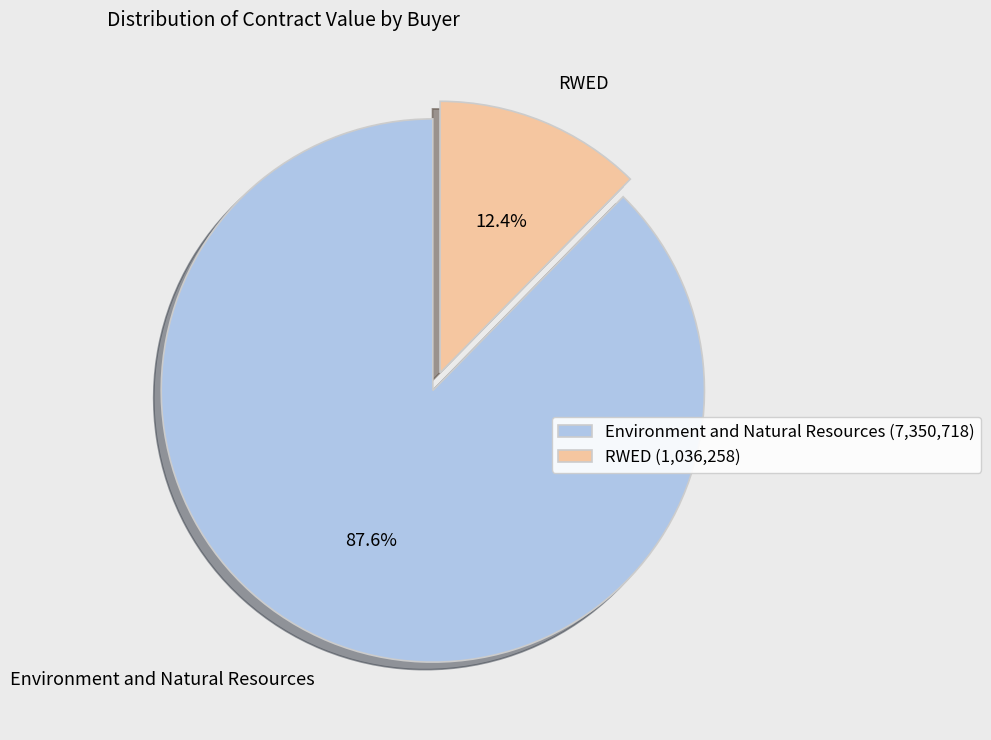

Which slice represents more than half of the pie?

Environment and Natural Resources (7,350,718)